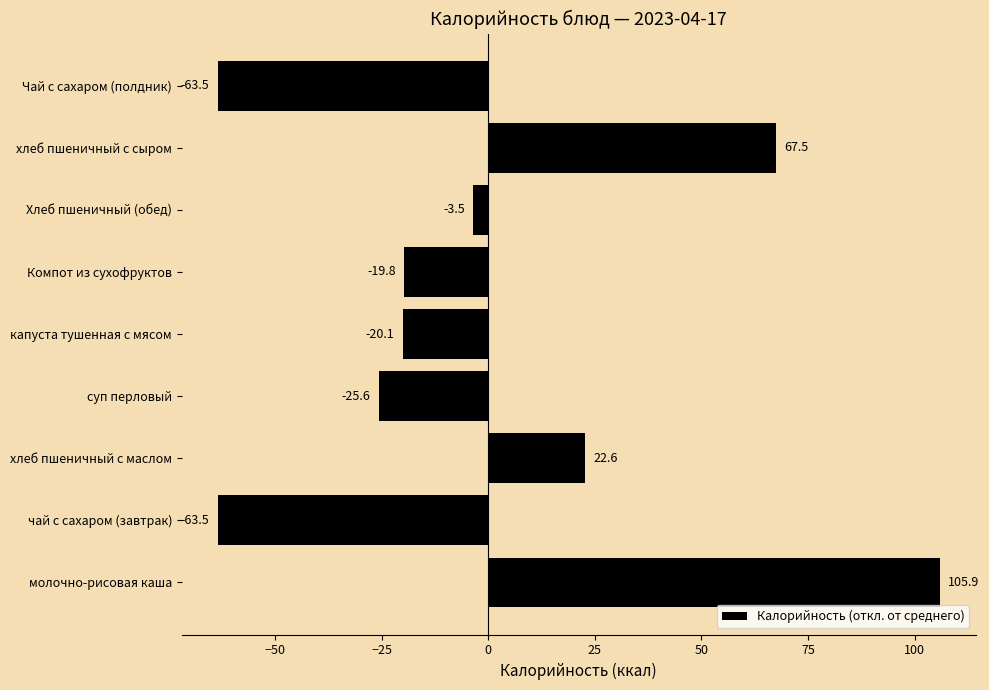

At which category does the chart reach its peak across all series?

молочно-рисовая каша